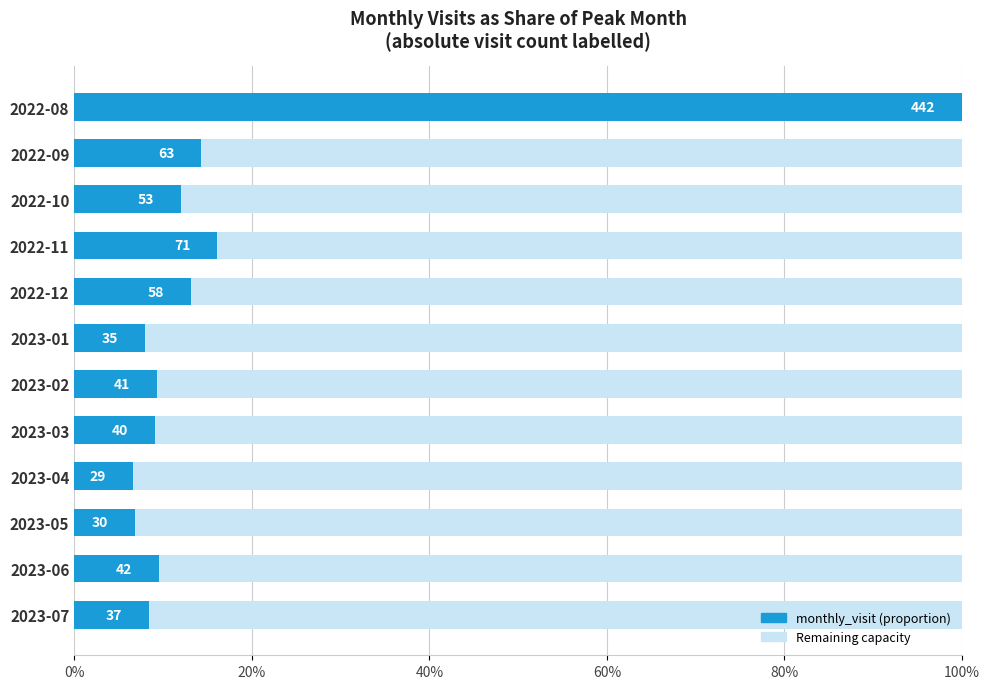

What is the smallest value displayed?

0.1